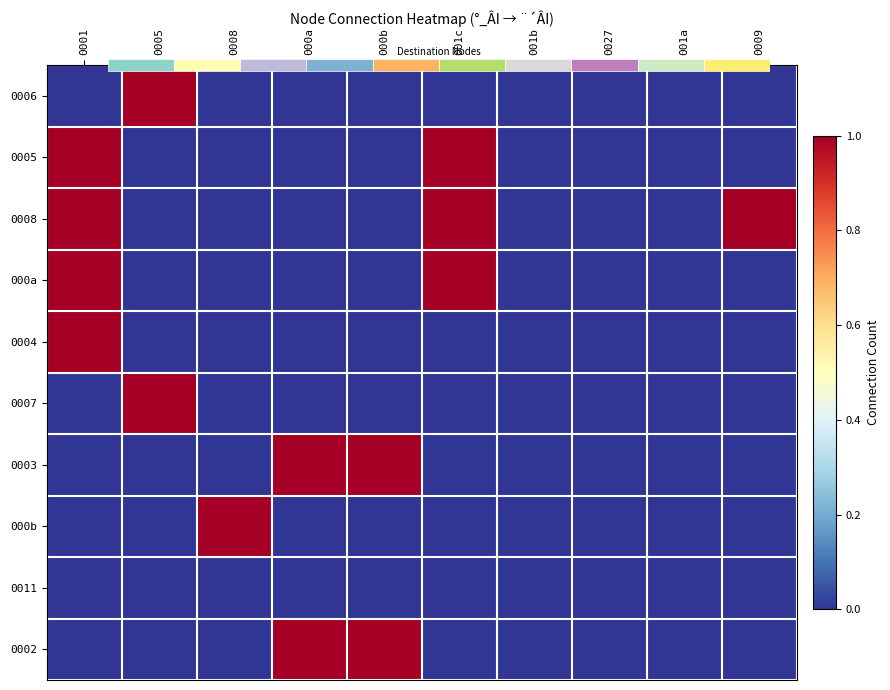

What is the greatest value displayed?

1